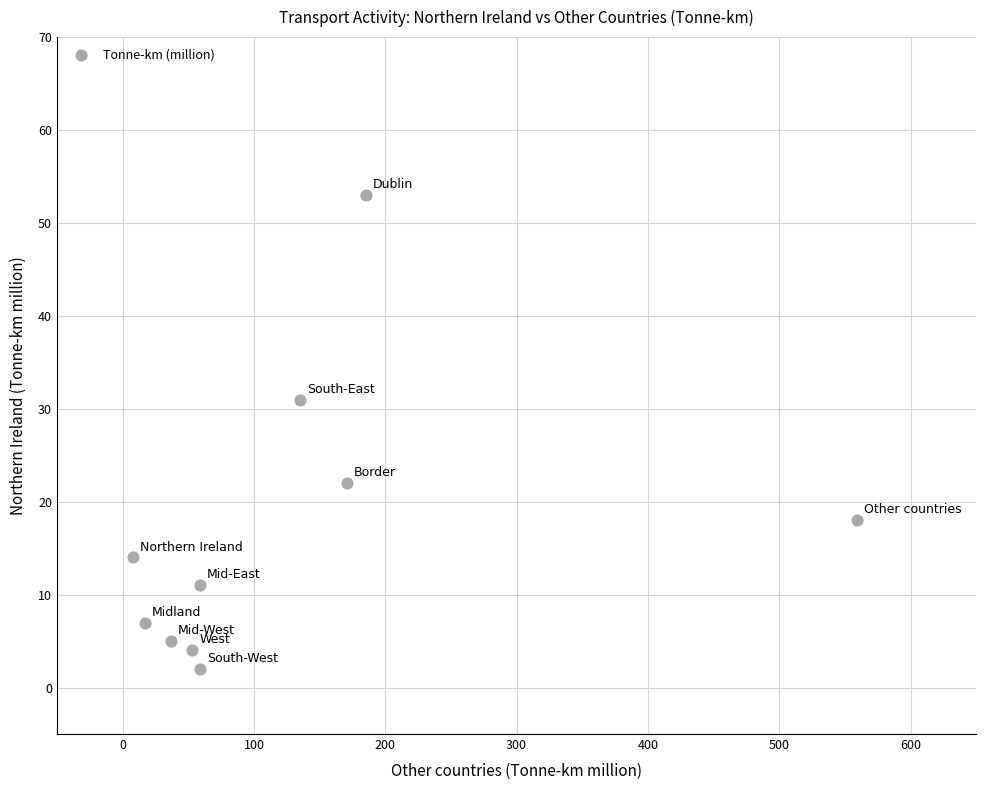

What is the average Y value?

17